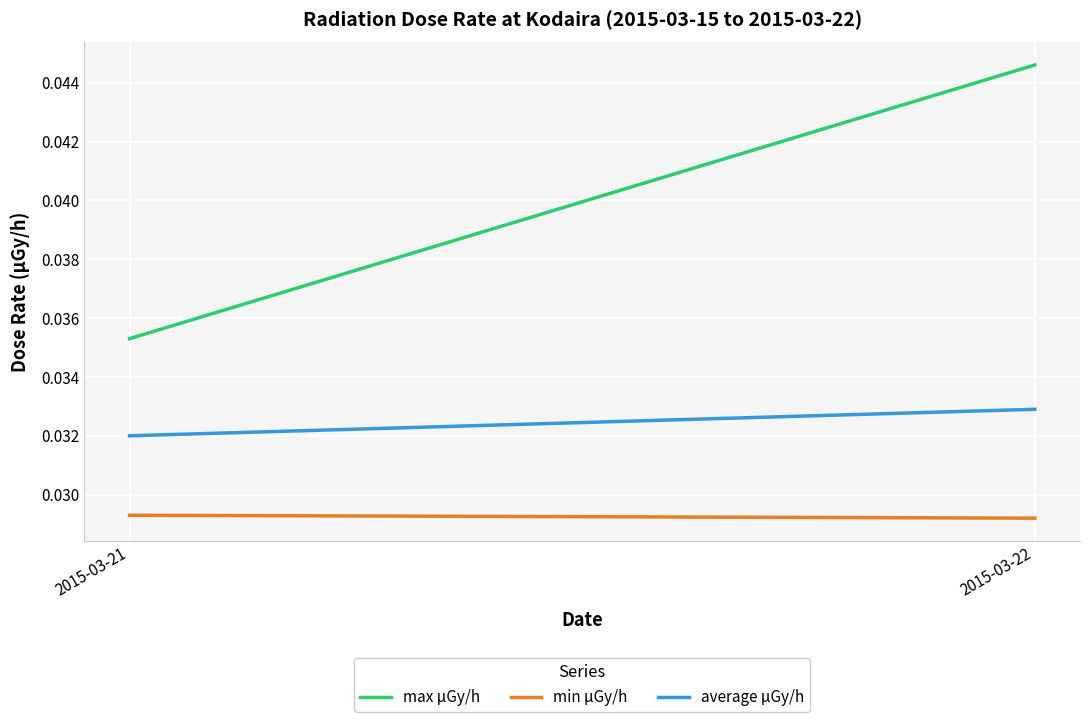

At which category is the sum across all series the highest?

2015-03-22